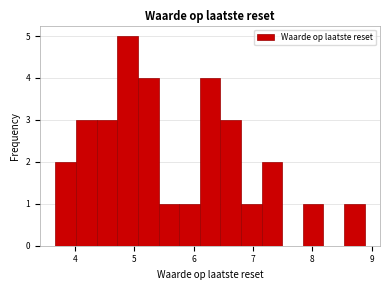

Around what value on the x-axis is the tallest bar? Give the approximate position of its centre, as read against the axis.

4.9